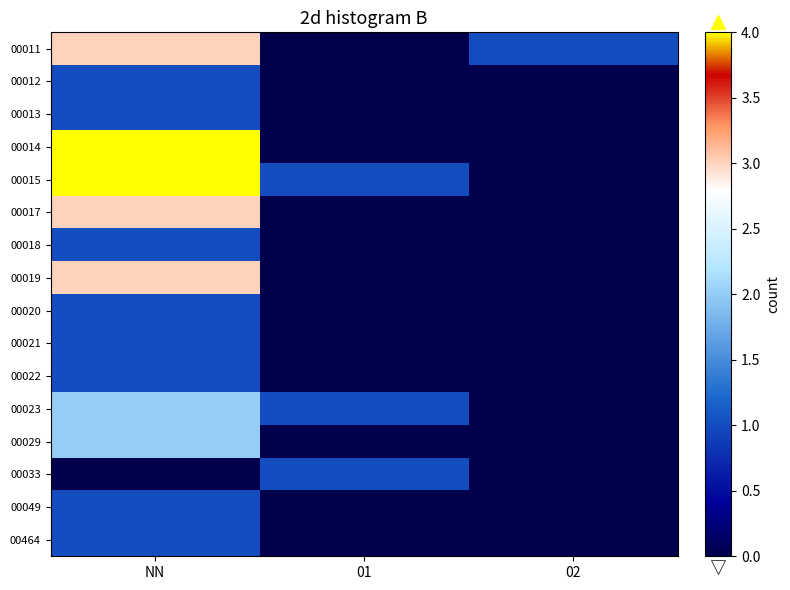

Between 01 and NN, which is larger?

NN